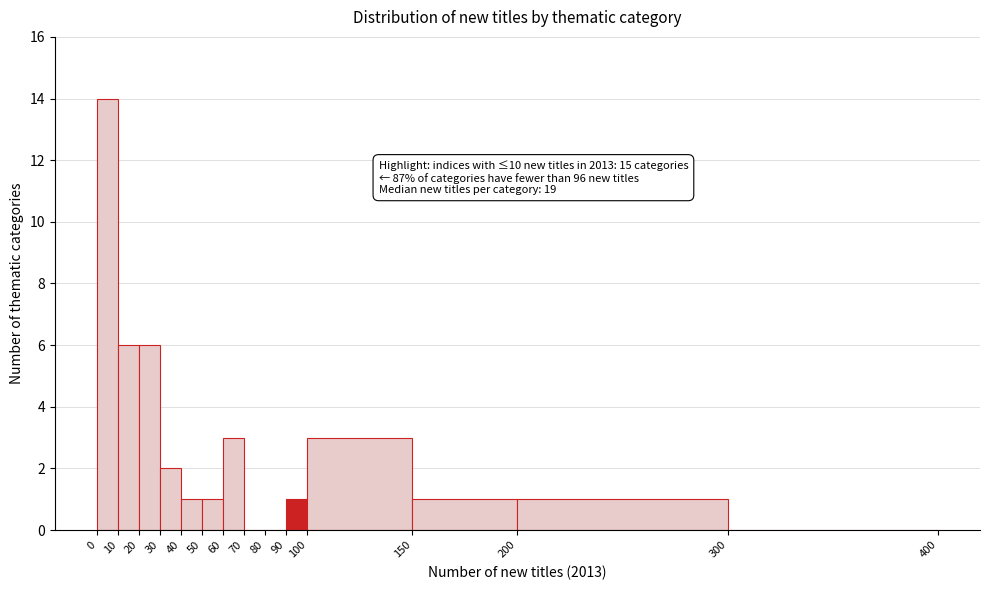

Which range on the x-axis has the tallest bar?

0 to 10